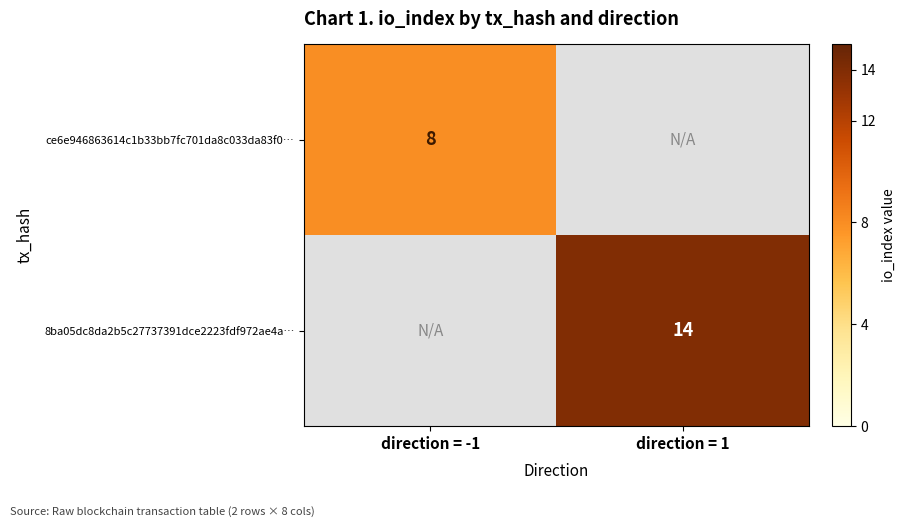

The ce6e946863614c1b33bb7fc701da8c033da83f0… series shows 8 at direction = -1. True or false?

True